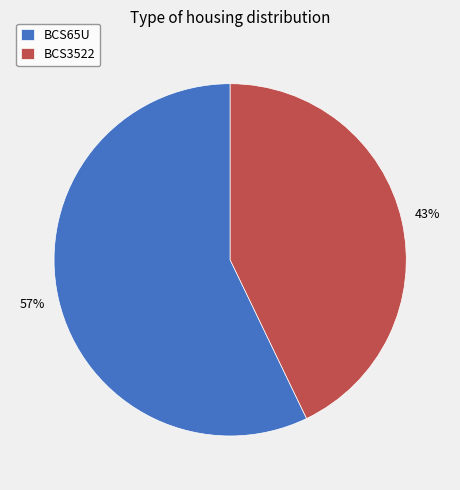

Count the number of slices in the pie.

2